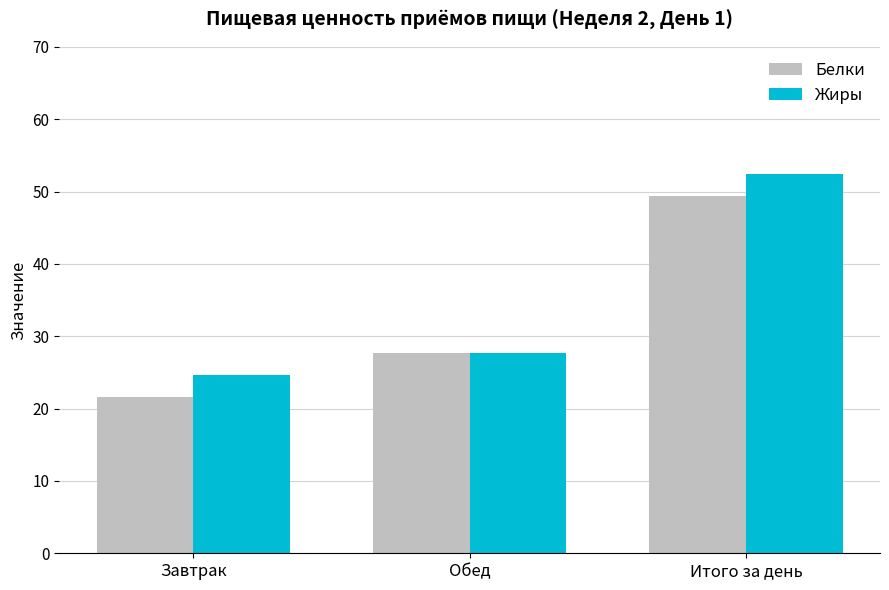

What is the total value across all series at Итого за день?

101.7